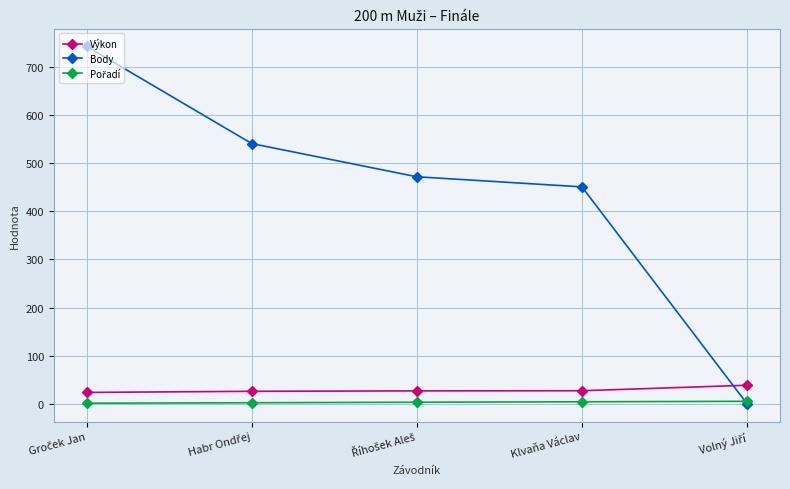

Which series has the largest total across all categories?

Body